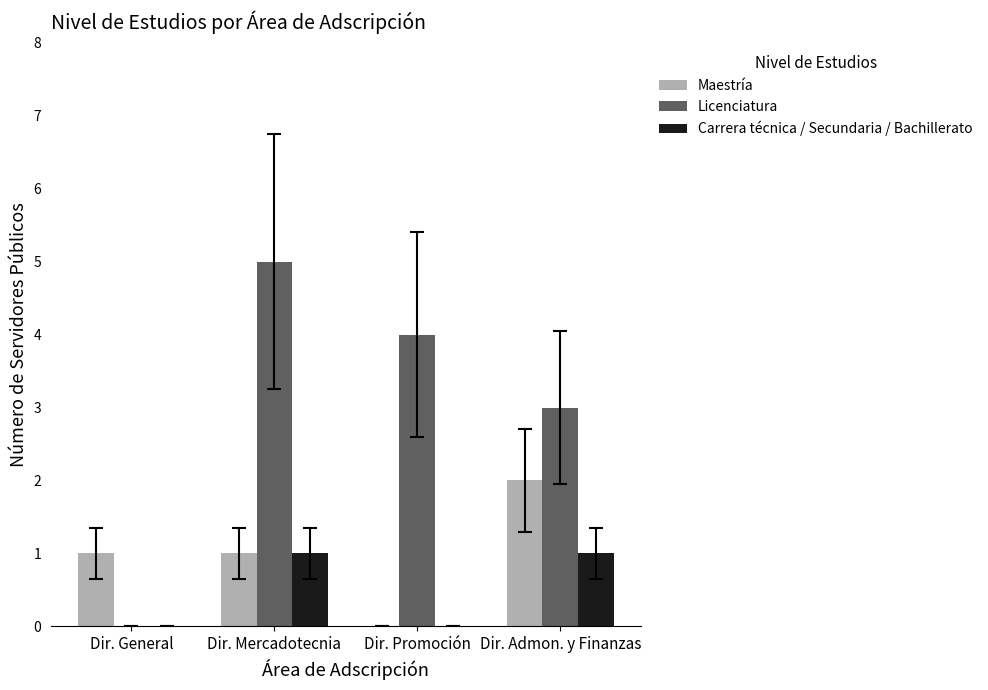

Read the Carrera técnica / Secundaria / Bachillerato value at Dir. Mercadotecnia.

1